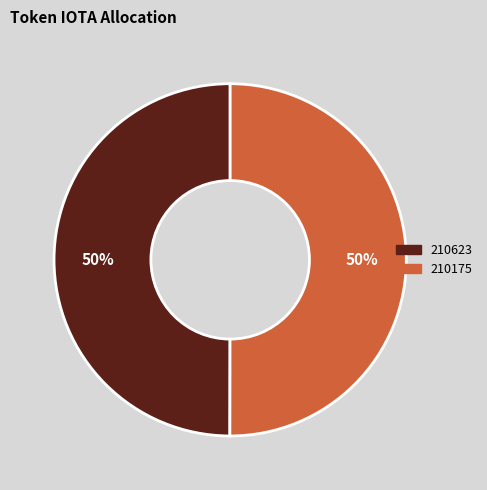

Count the number of slices in the pie.

2